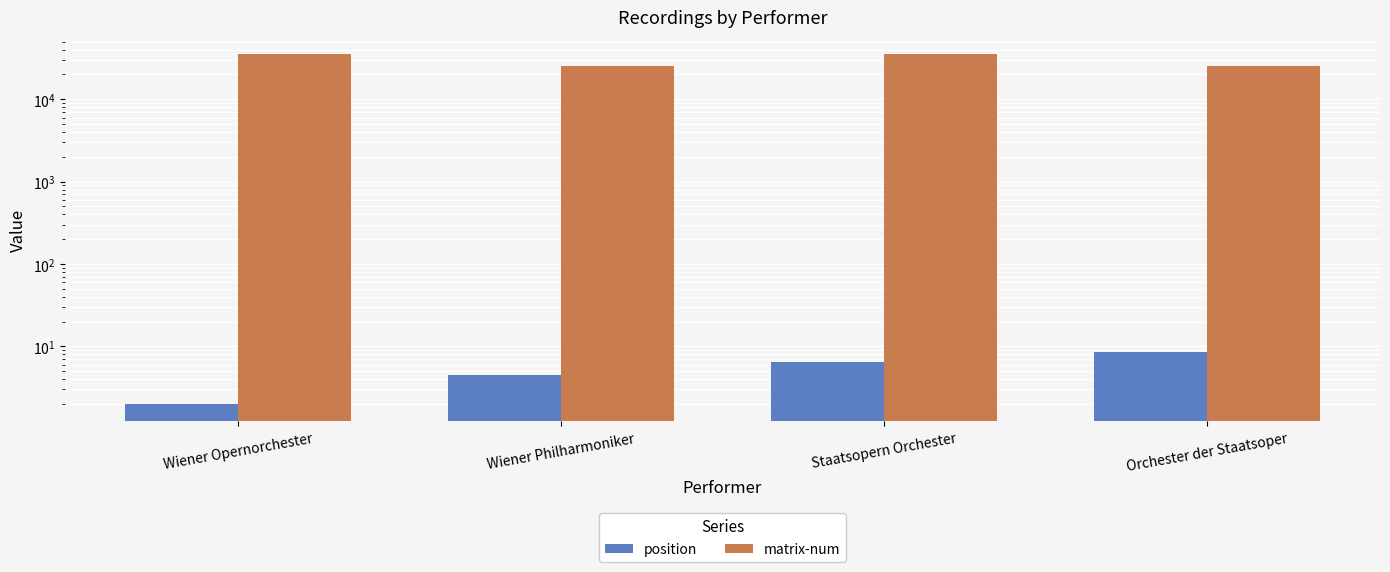

What is the difference between the maximum and minimum values in the position series?

6.5